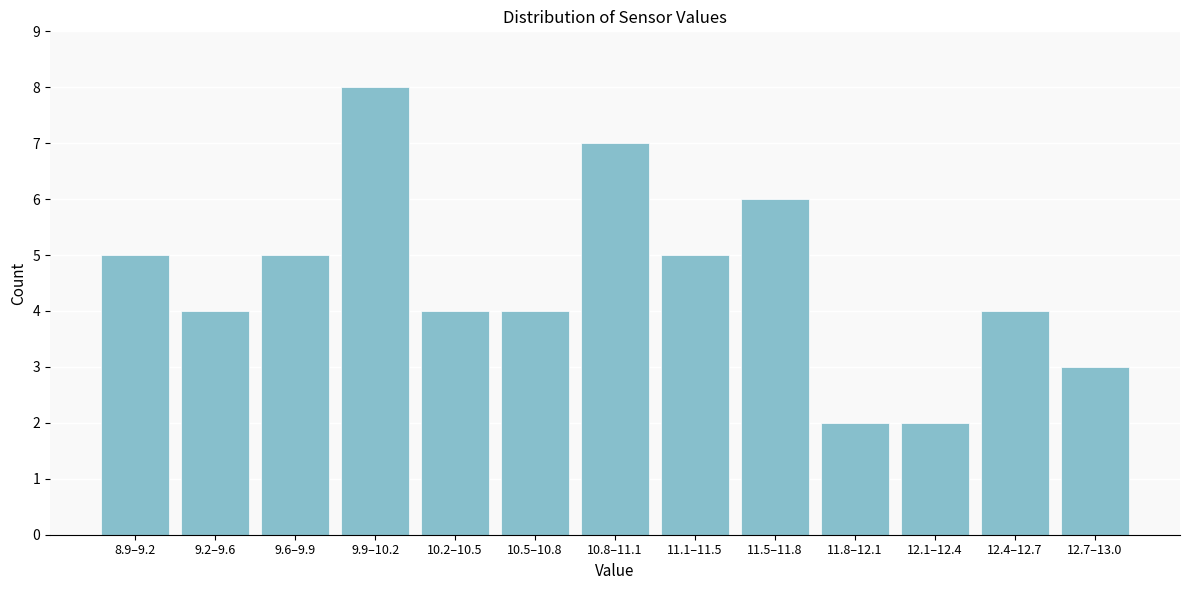

Reading left to right, what are all the values shown in this chart?

5	4	5	8	4	4	7	5	6	2	2	4	3